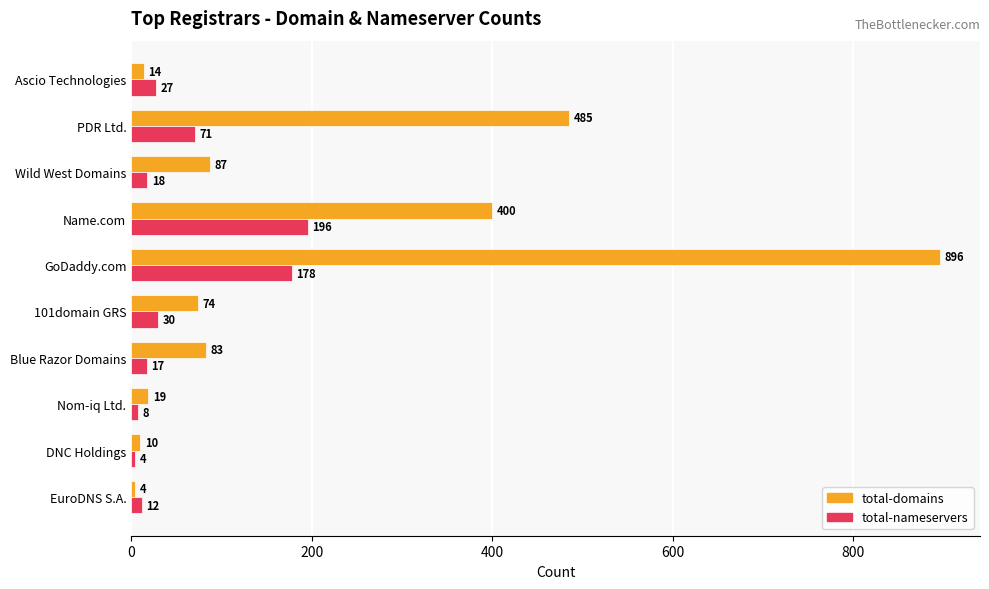

Between Wild West Domains and Name.com, which series saw the biggest shift?

total-domains